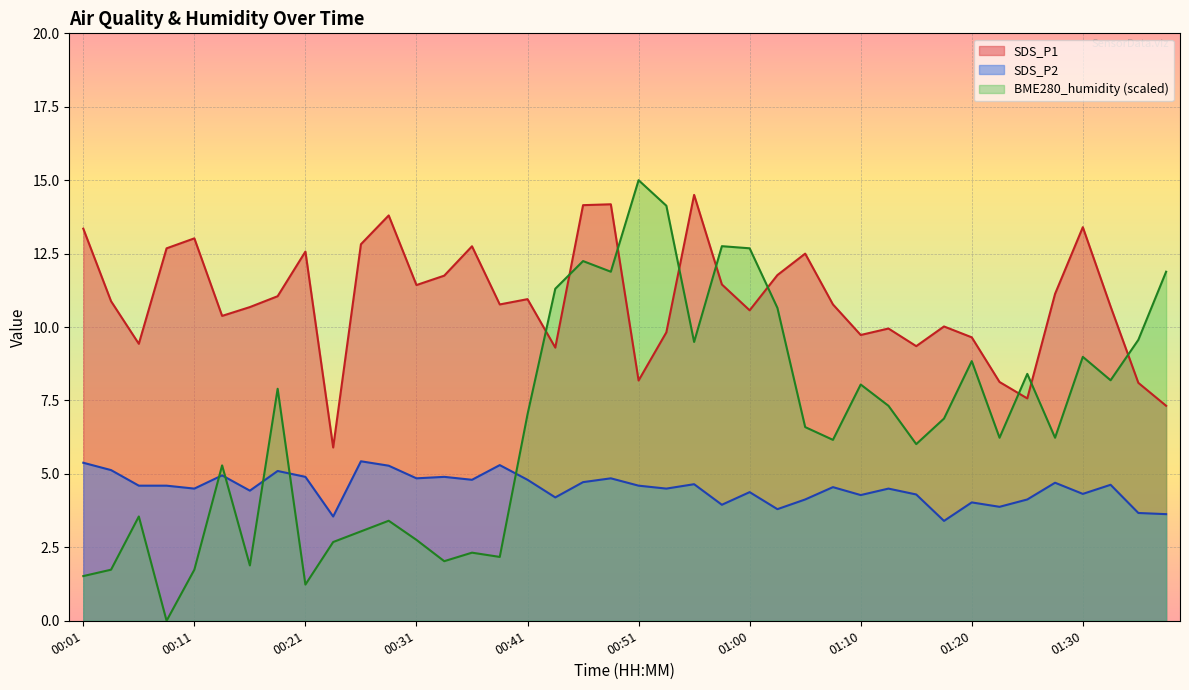

At which category does SDS_P1 reach its first local peak?

00:11